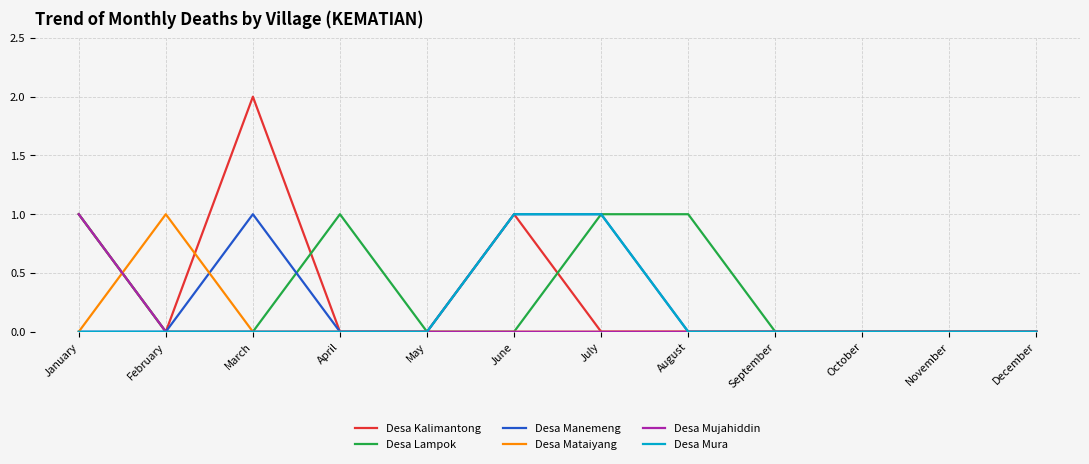

What are all the series names shown in the legend?

Desa Kalimantong, Desa Lampok, Desa Manemeng, Desa Mataiyang, Desa Mujahiddin, Desa Mura